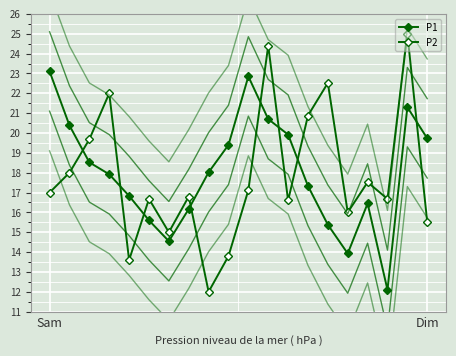

Reading left to right, list all the values displayed in this chart.

P1: 23.1	20.4	18.5	17.9	16.8	15.6	14.6	16.2	18.0	19.4	22.9	20.7	19.9	17.3	15.4	13.9	16.4	12.1	21.3	19.7
P2: 17.0	18.0	19.7	22.0	13.6	16.7	15.0	16.8	12.0	13.8	17.1	24.4	16.6	20.9	22.5	16.0	17.5	16.7	25.0	15.5
P1_offset_-2: 21.1	18.4	16.5	15.9	14.8	13.6	12.6	14.2	16.0	17.4	20.9	18.7	17.9	15.3	13.4	11.9	14.4	10.1	19.3	17.7
P1_offset_-4: 19.1	16.4	14.5	13.9	12.8	11.6	10.6	12.2	14.0	15.4	18.9	16.7	15.9	13.3	11.4	9.9	12.4	8.1	17.3	15.7
P1_offset_2: 25.1	22.4	20.5	19.9	18.8	17.6	16.6	18.2	20.0	21.4	24.9	22.7	21.9	19.3	17.4	15.9	18.4	14.1	23.3	21.7
P1_offset_4: 27.1	24.4	22.5	21.9	20.8	19.6	18.6	20.2	22.0	23.4	26.9	24.7	23.9	21.3	19.4	17.9	20.4	16.1	25.3	23.7